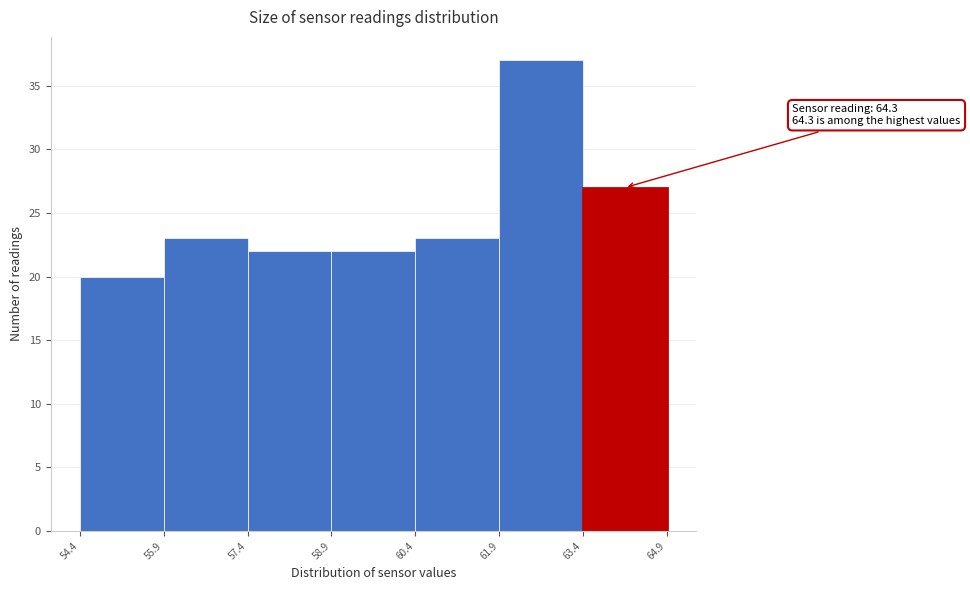

Which range on the x-axis has the tallest bar?

61.9 to 63.4